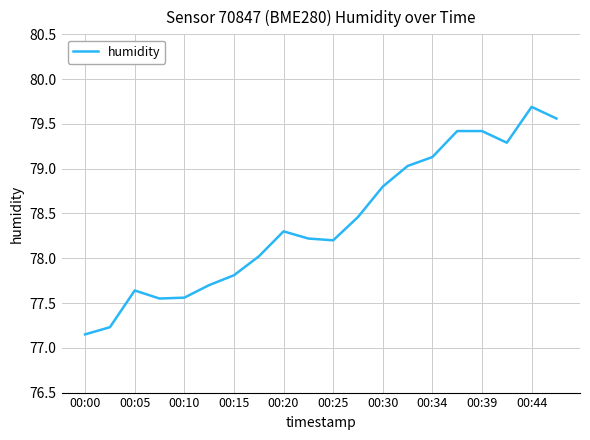

What is the difference between the maximum and minimum values?

2.5